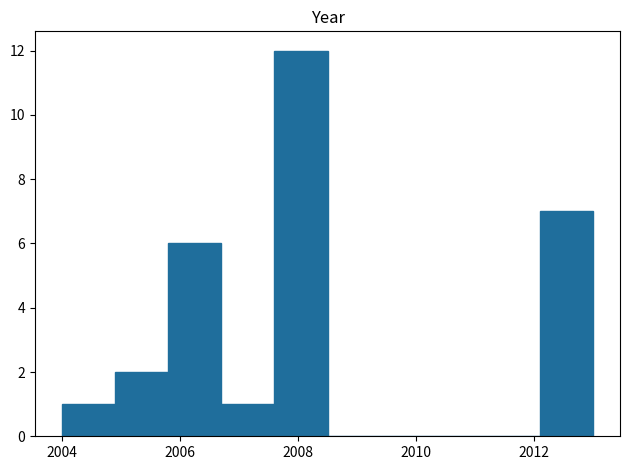

What is the height of the bar covering 2006.7 to 2007.6 on the x-axis? Neither the bar edges nor the heights are printed on the chart, so give them approximately, as read against the axes.

1